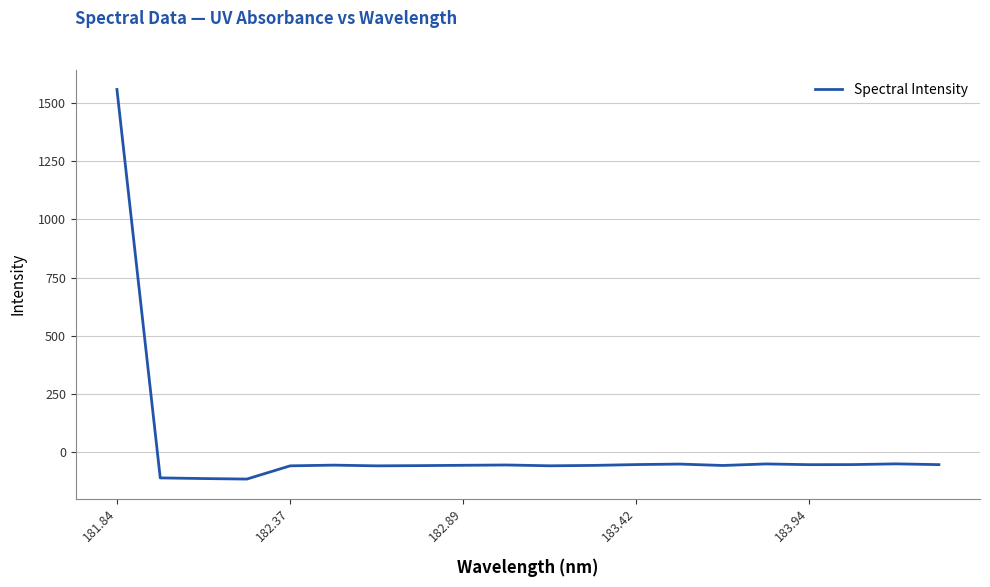

What is the greatest value displayed?

1557.2